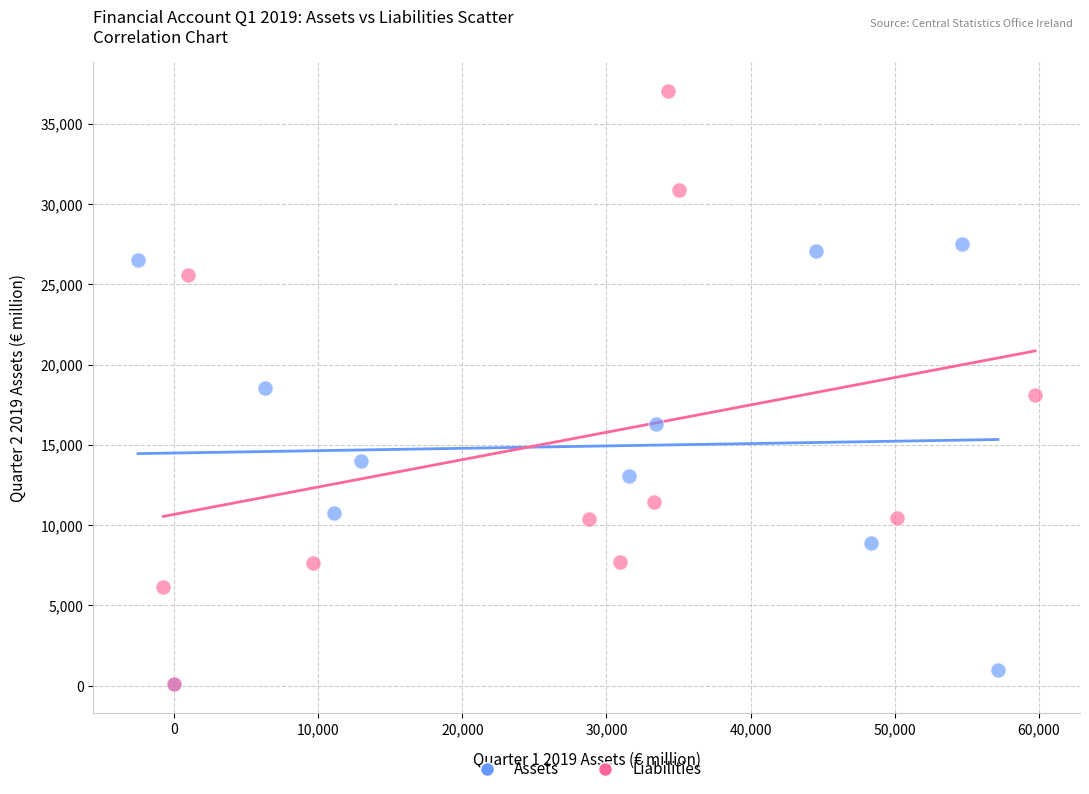

Which series reaches the maximum Y coordinate?

Liabilities